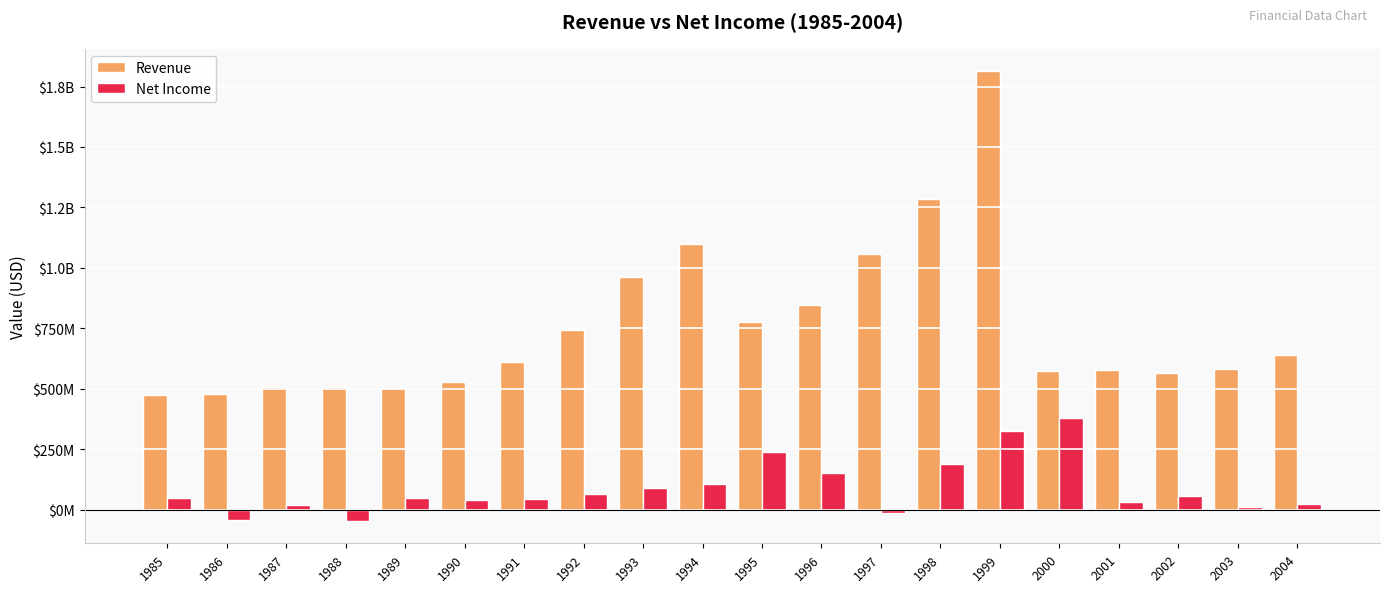

What are all the series names shown in the legend?

Revenue, Net Income